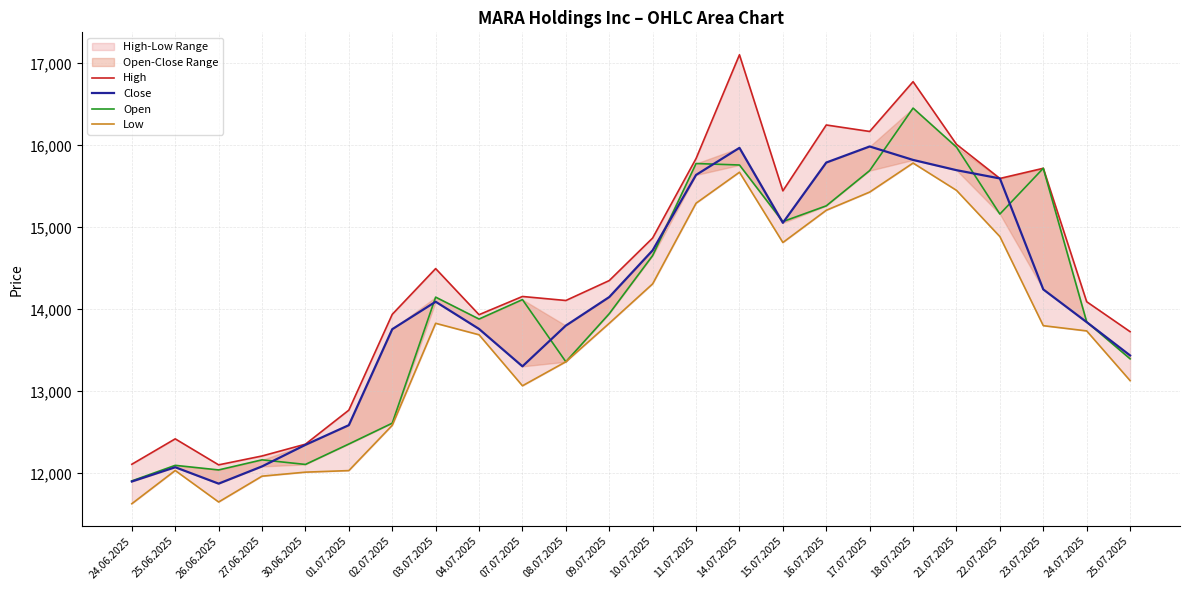

How many data points in High are less than 14351?

12